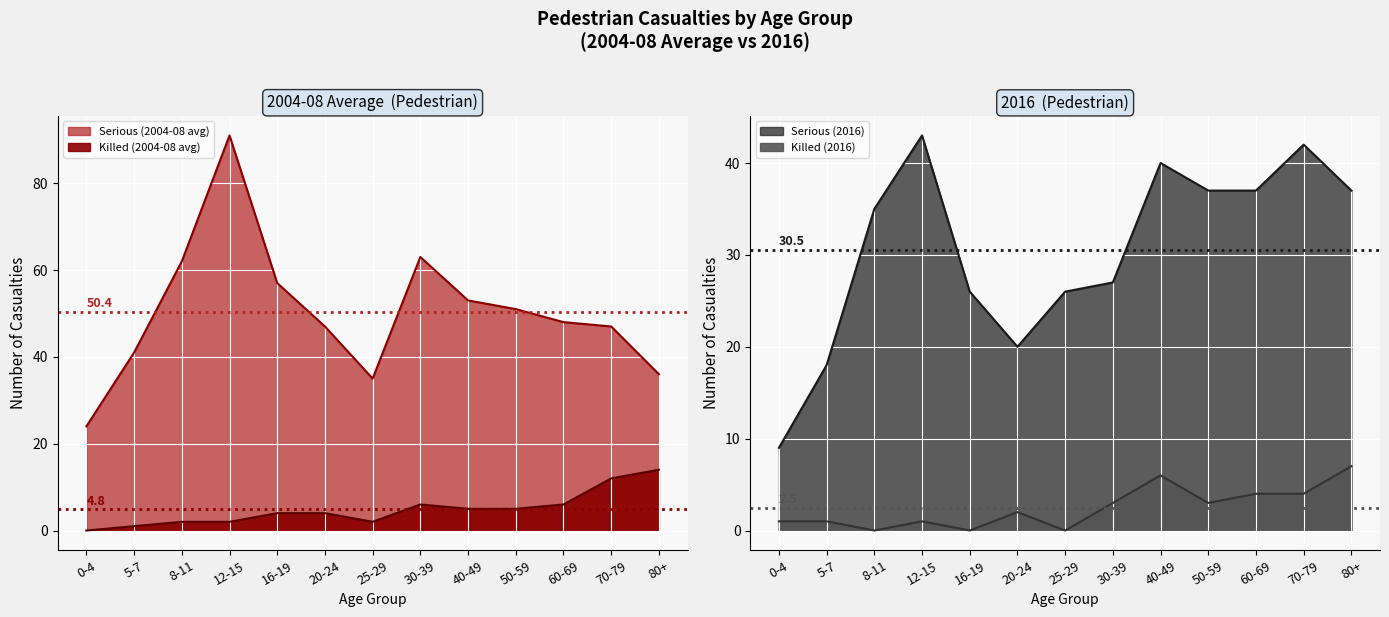

What is the label of the 10th point from the right?

12-15